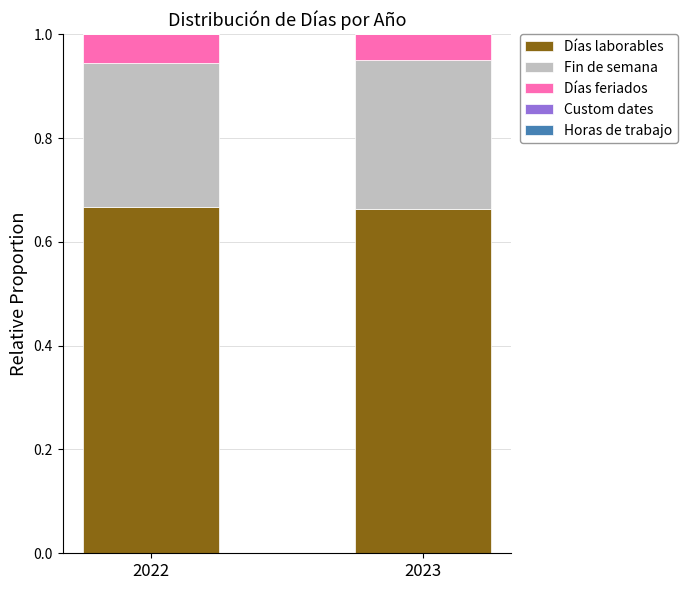

The Días laborables series shows 1.1 at 2022. True or false?

False